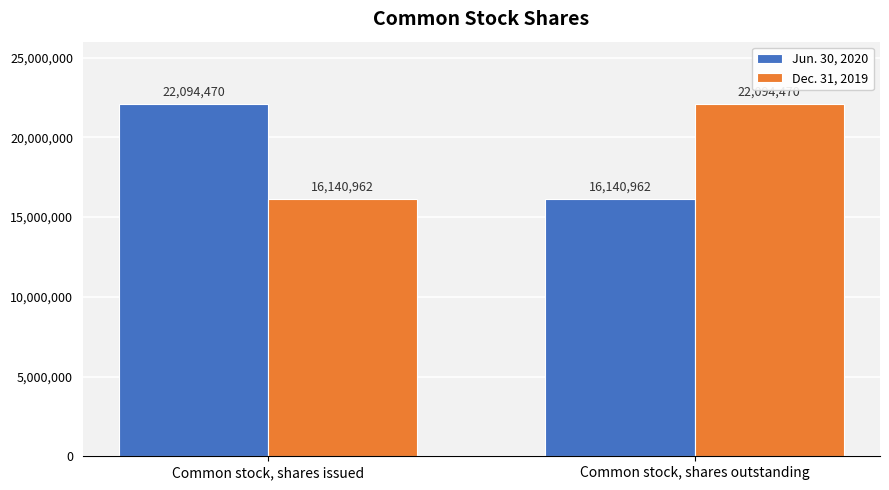

Rank the series at Common stock, shares outstanding from lowest to highest value.

Jun. 30, 2020, Dec. 31, 2019